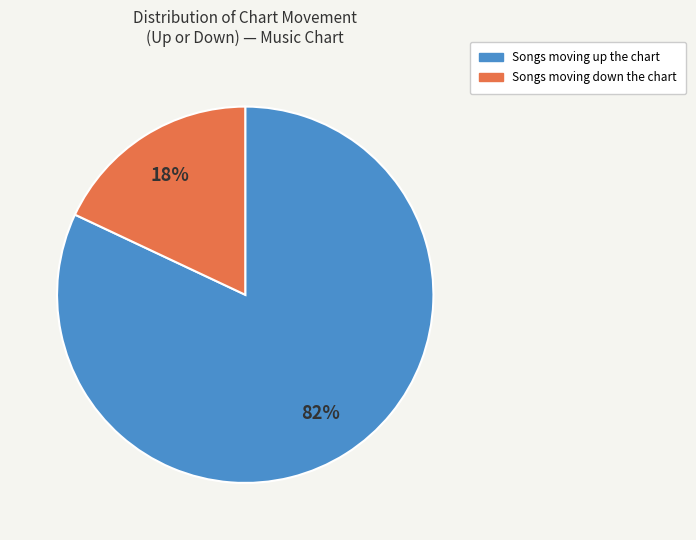

What is the majority slice?

Songs moving up the chart